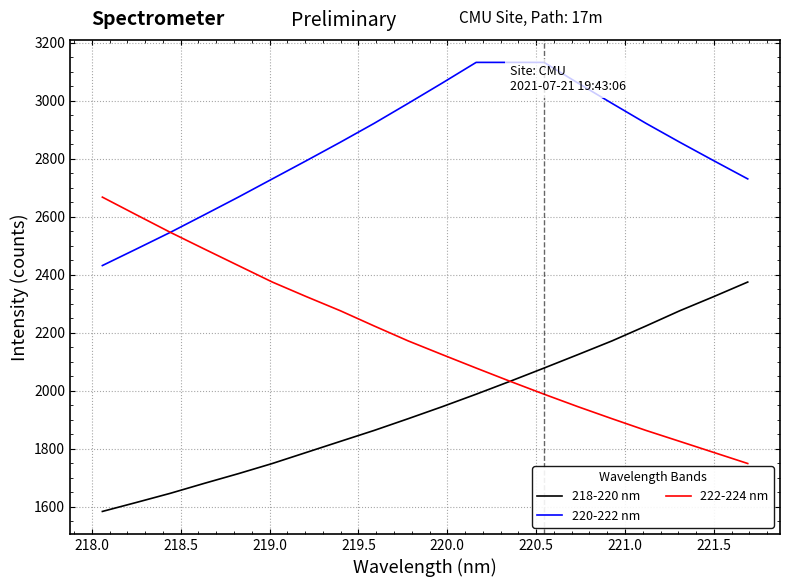

True or false: 218-220 nm and 220-222 nm cross at least once.

False